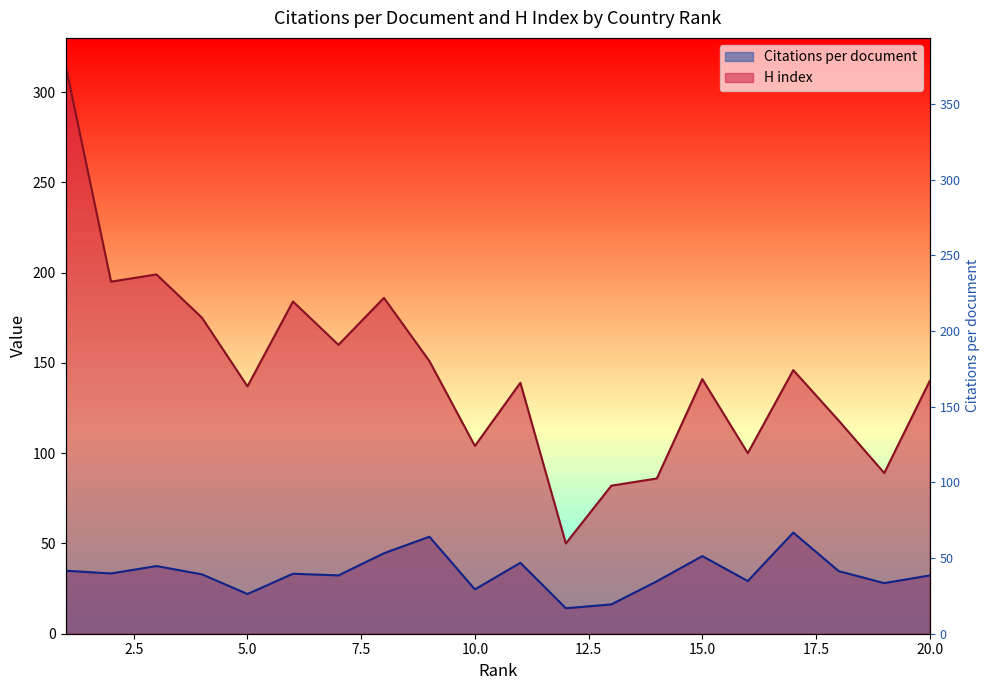

List the series in order of their peak value, highest first.

H index, Citations per document